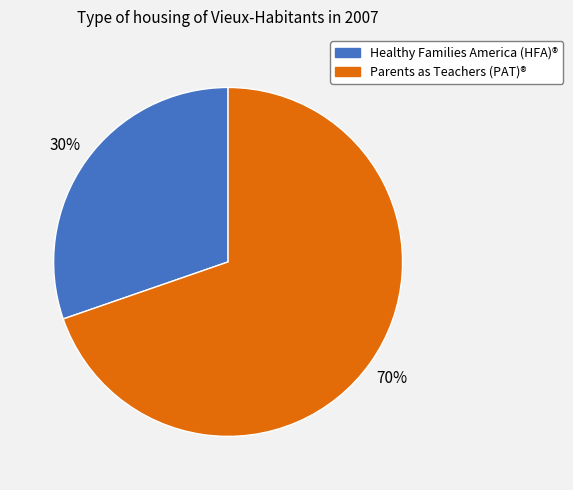

To the nearest percent, what portion does Parents as Teachers (PAT)® represent?

70%